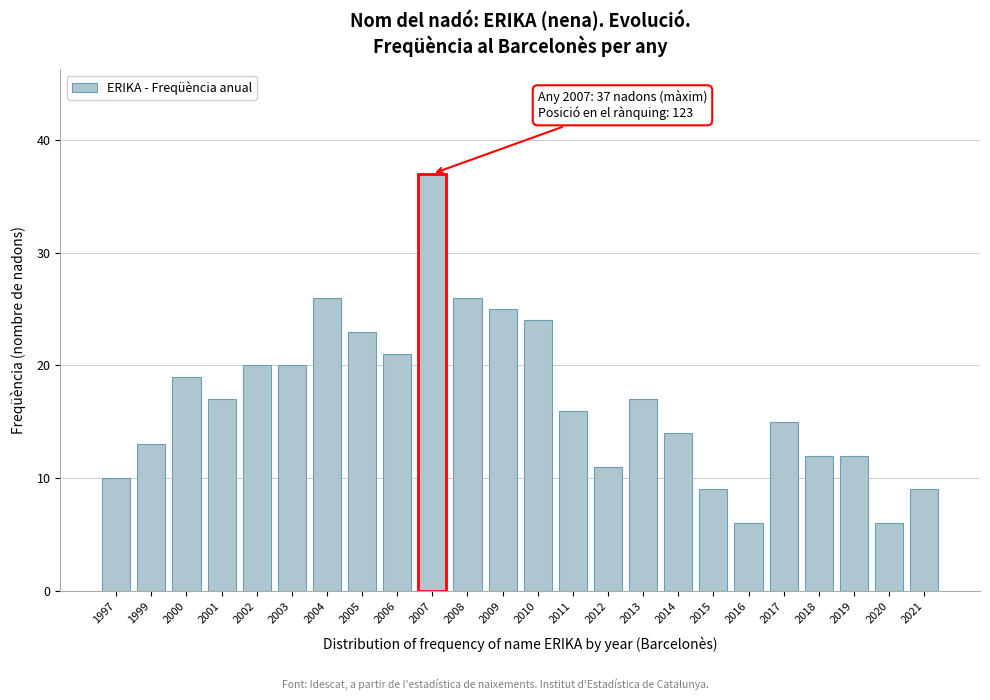

Reading right to left, extract all data points from this chart.

2021=9	2020=6	2019=12	2018=12	2017=15	2016=6	2015=9	2014=14	2013=17	2012=11	2011=16	2010=24	2009=25	2008=26	2007=37	2006=21	2005=23	2004=26	2003=20	2002=20	2001=17	2000=19	1999=13	1997=10